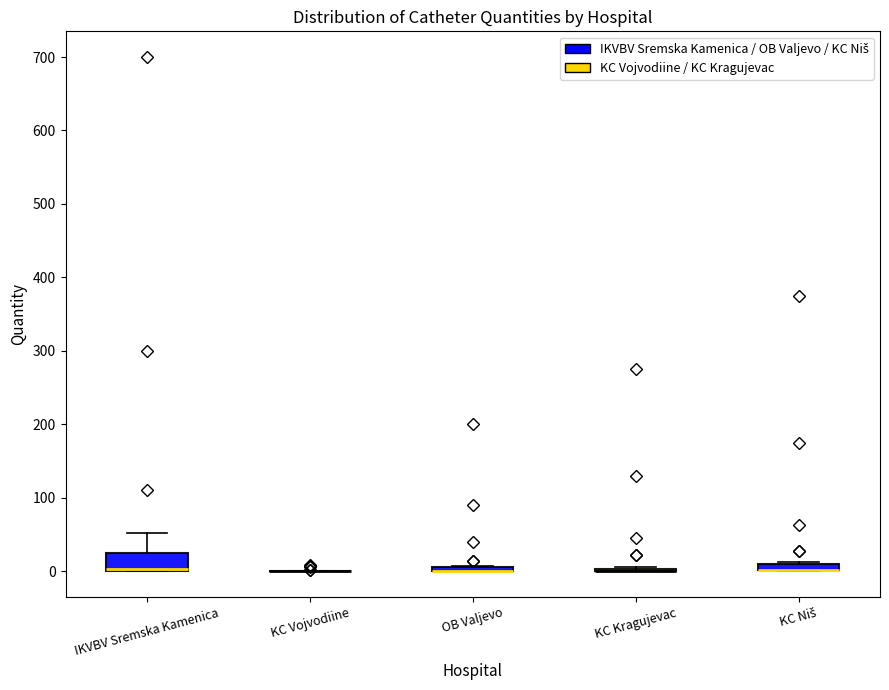

Where is the upper edge of the box for IKVBV Sremska Kamenica on the y-axis? The values are not printed on the chart, so give them approximately, as read against the axis.

30